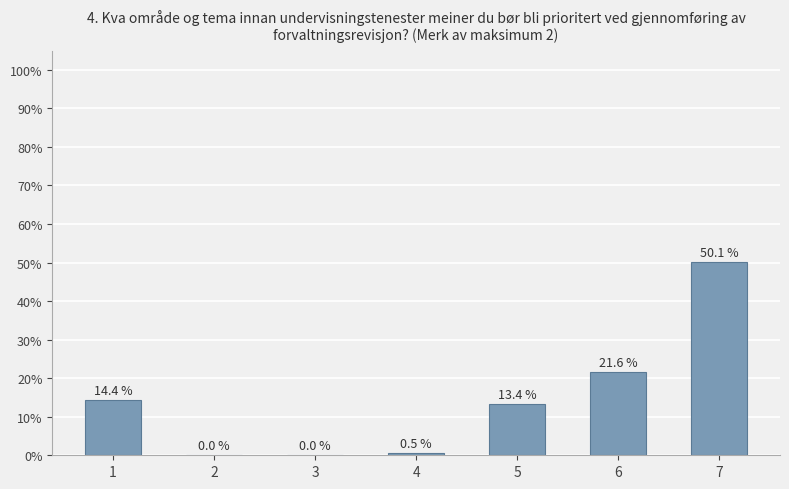

True or false: the data shows 20.8 at 1.

False